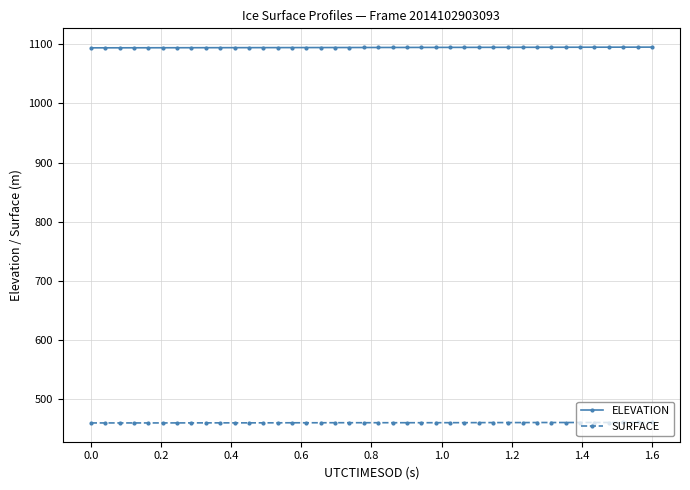

What is the average value of the ELEVATION series?

1094.6